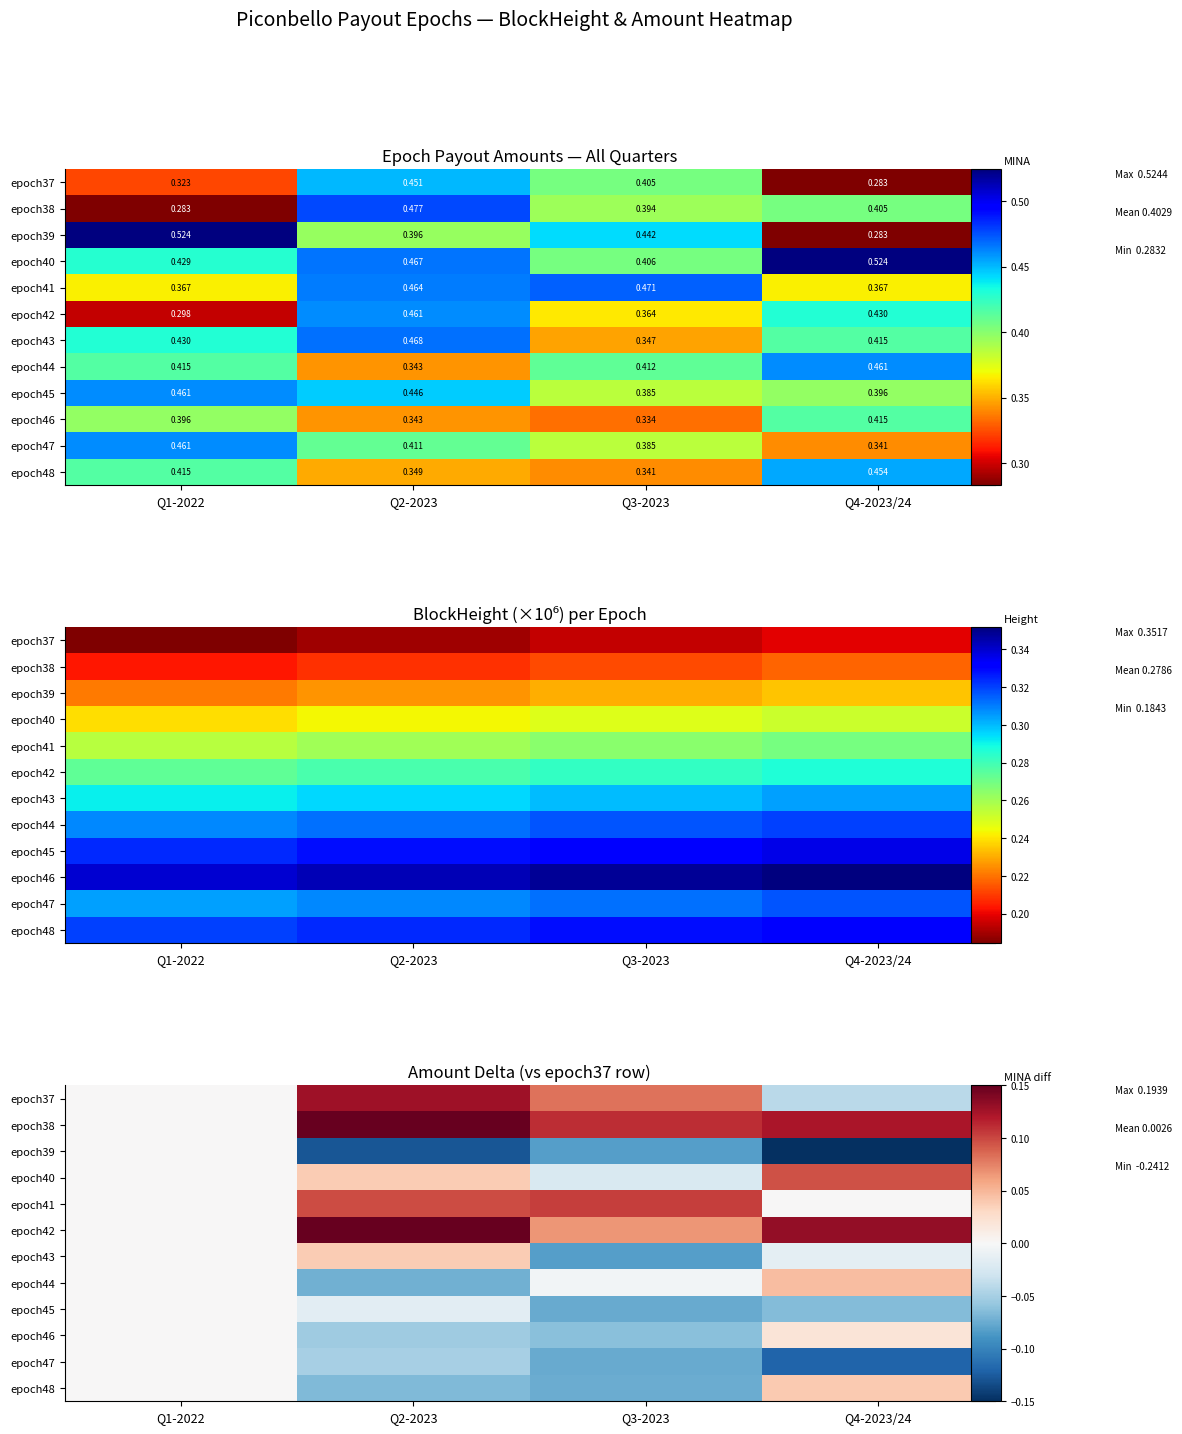

Between Q4-2023/24 and Q3-2023, which is larger?

Q3-2023